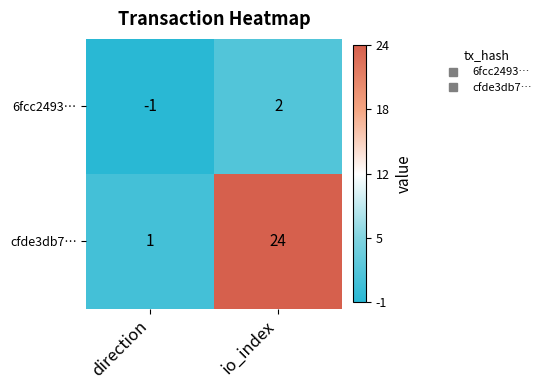

What is the spread (max minus min) of values at io_index?

22